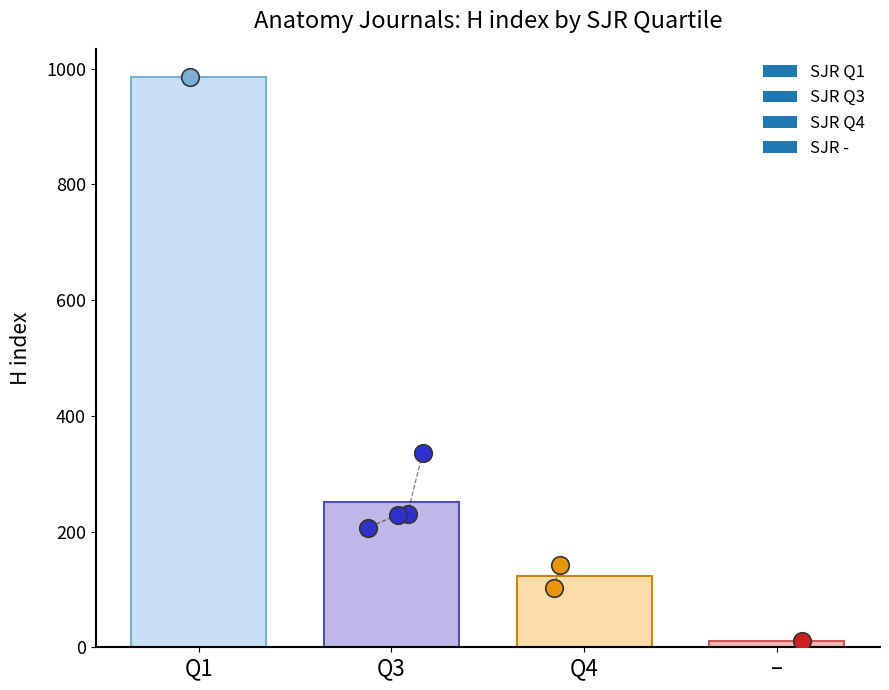

At how many categories does at least one series exceed 672?

1